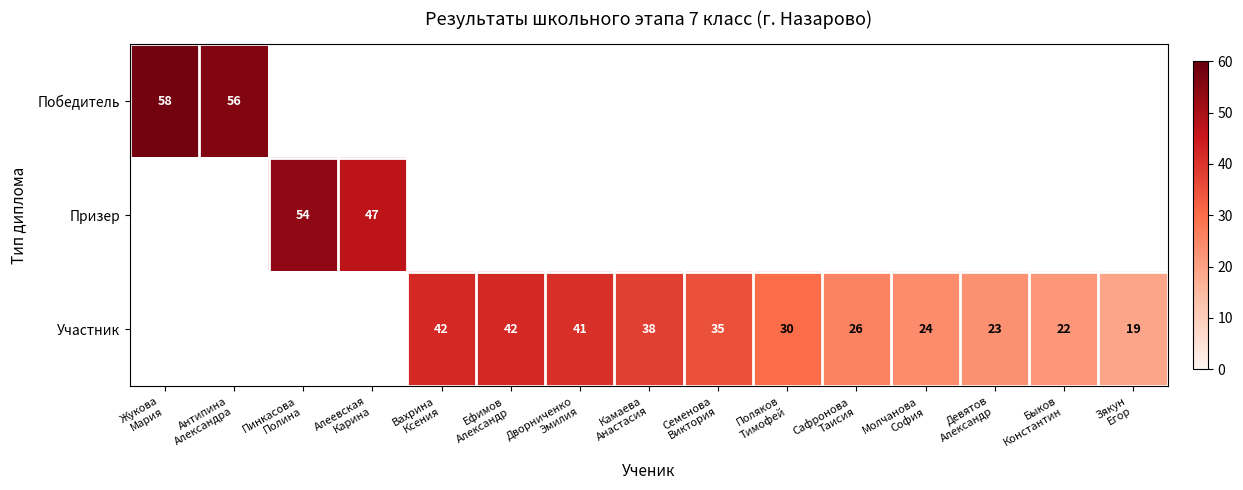

Rank the series at Ефимов Александр from highest to lowest value.

Победитель, Призер, Участник